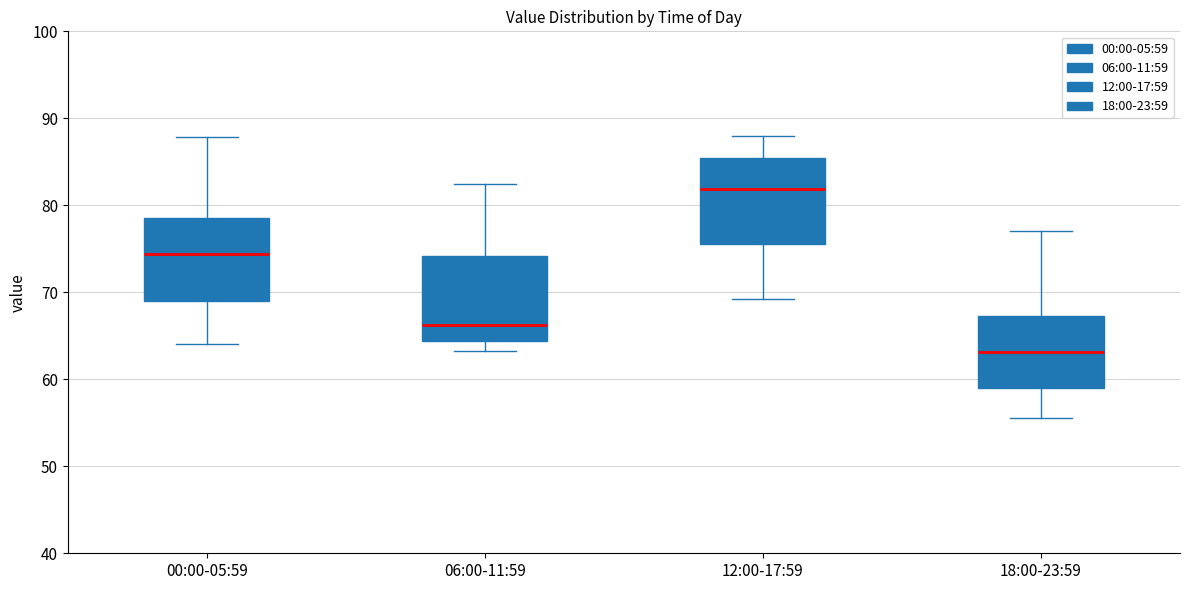

Reading left to right, transcribe this box plot: for each box, give where its median line is, the range the box spans, and where its two whiskers end, as read against the y-axis. The values are not printed on the chart, so give them approximately, as read against the axis.

00:00-05:59: median 74, box 69 to 79, whiskers 64 to 88
06:00-11:59: median 66, box 64 to 74, whiskers 63 to 83
12:00-17:59: median 82, box 76 to 85, whiskers 69 to 88
18:00-23:59: median 63, box 59 to 67, whiskers 56 to 77